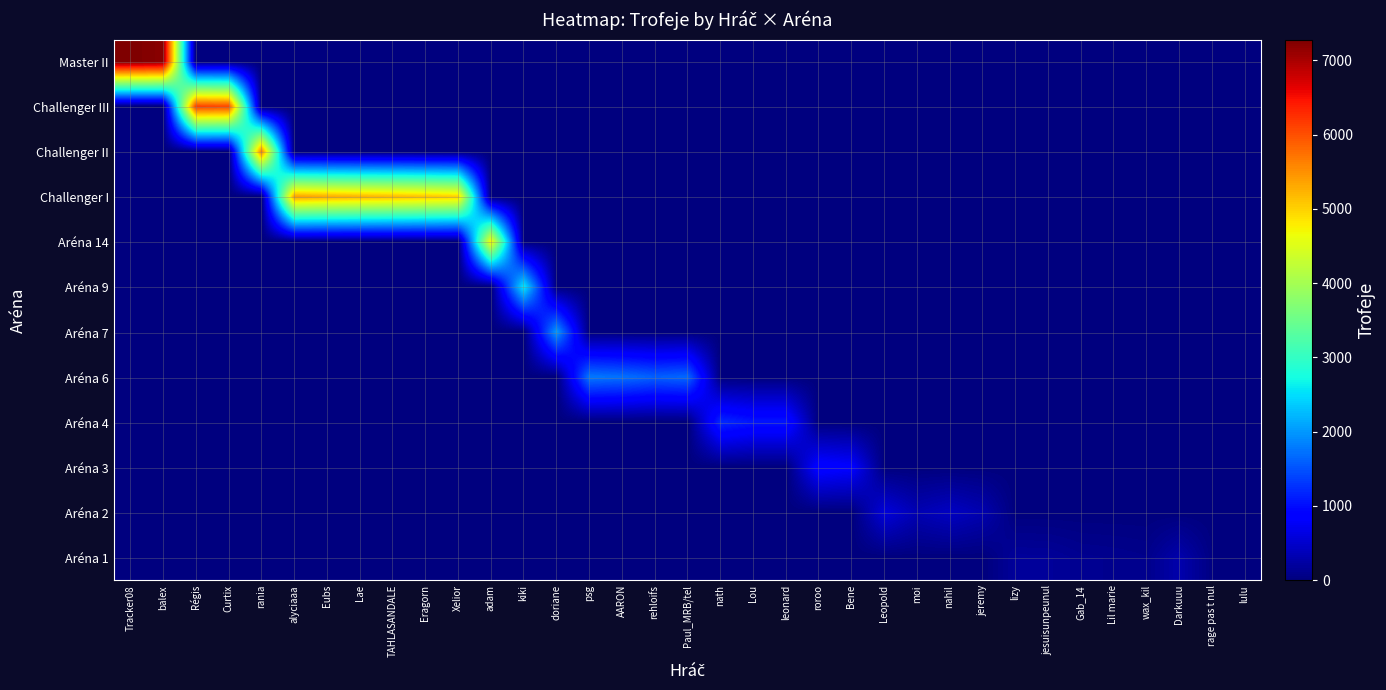

Between Xelior and Darkuuu, which series saw the biggest shift?

Challenger I